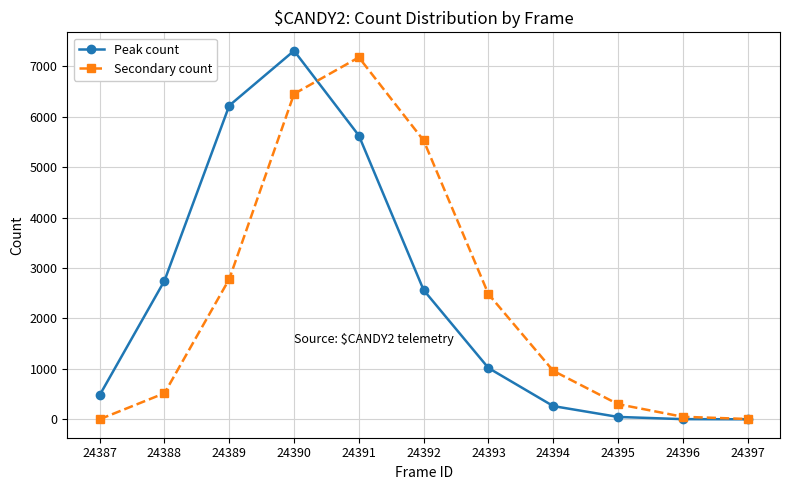

Rank the series by their maximum value, from highest to lowest.

Peak count, Secondary count